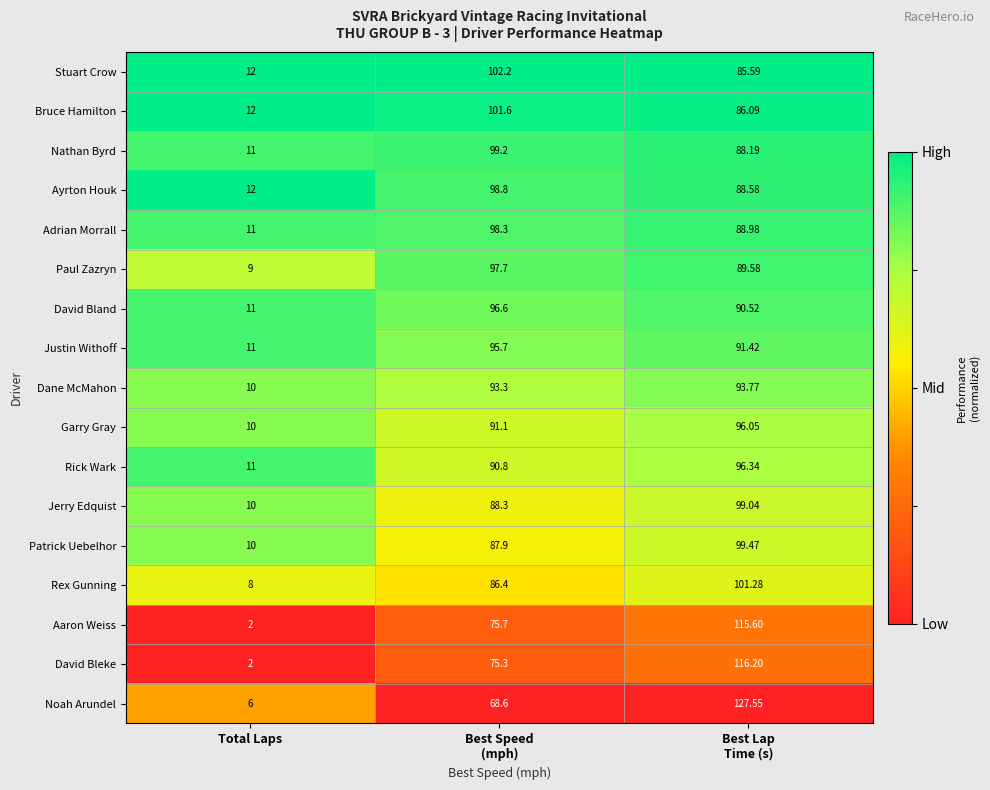

List the series in order of their peak value, lowest first.

Dane McMahon, Justin Withoff, Garry Gray, Rick Wark, David Bland, Paul Zazryn, Adrian Morrall, Ayrton Houk, Jerry Edquist, Nathan Byrd, Patrick Uebelhor, Rex Gunning, Bruce Hamilton, Stuart Crow, Aaron Weiss, David Bleke, Noah Arundel